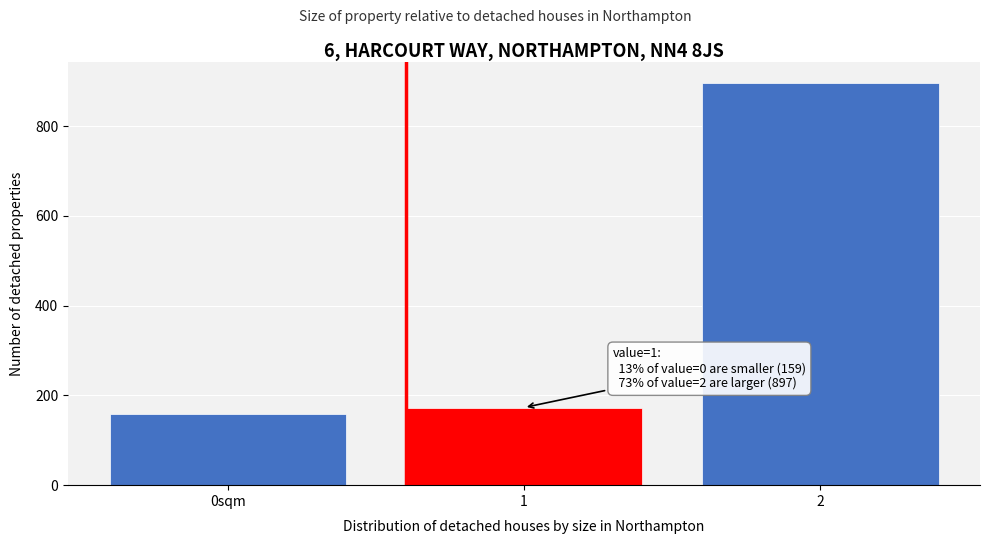

Reading right to left, what are all the values shown in this chart?

897	173	159